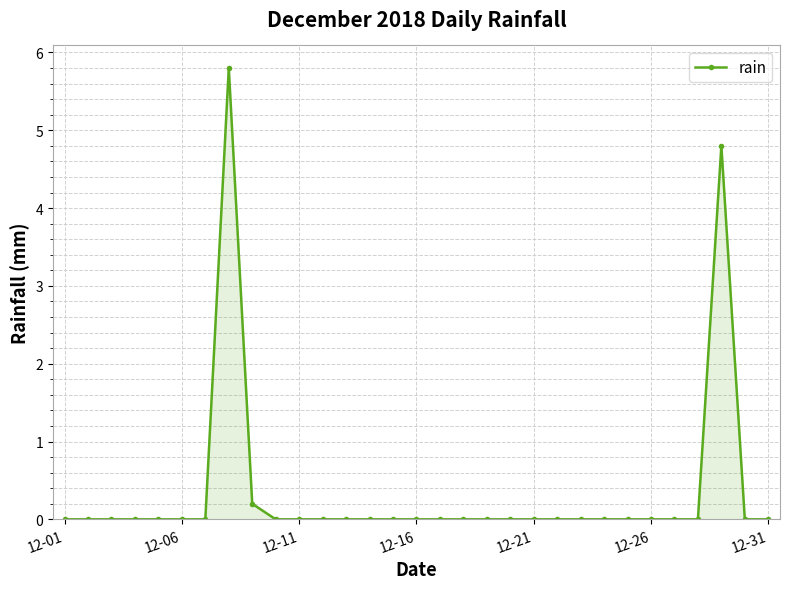

What is the sum of all values?

10.8